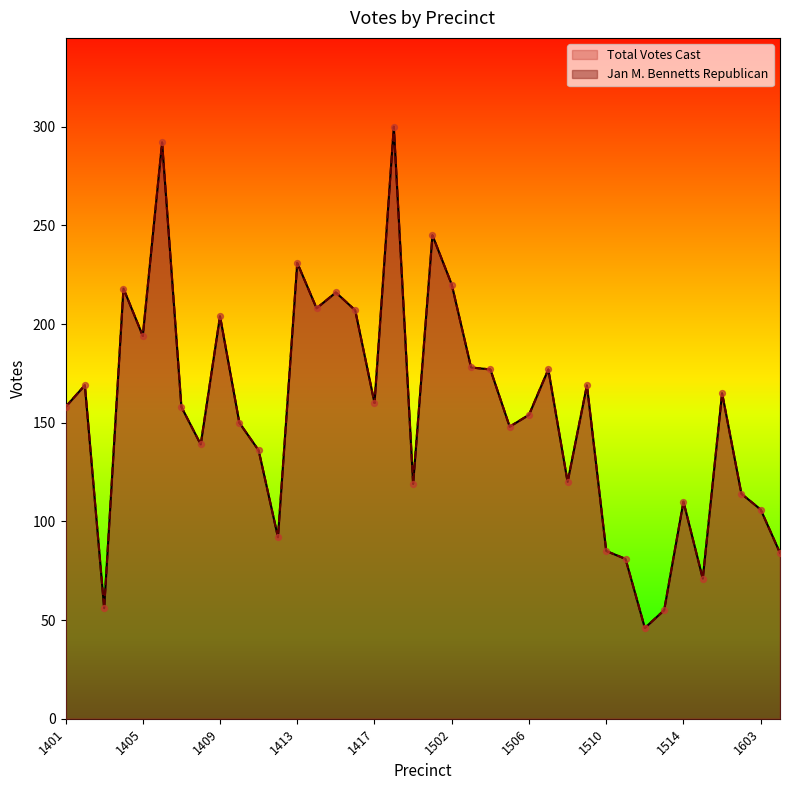

Which series has the largest Y range (max minus min)?

Jan M. Bennetts Republican